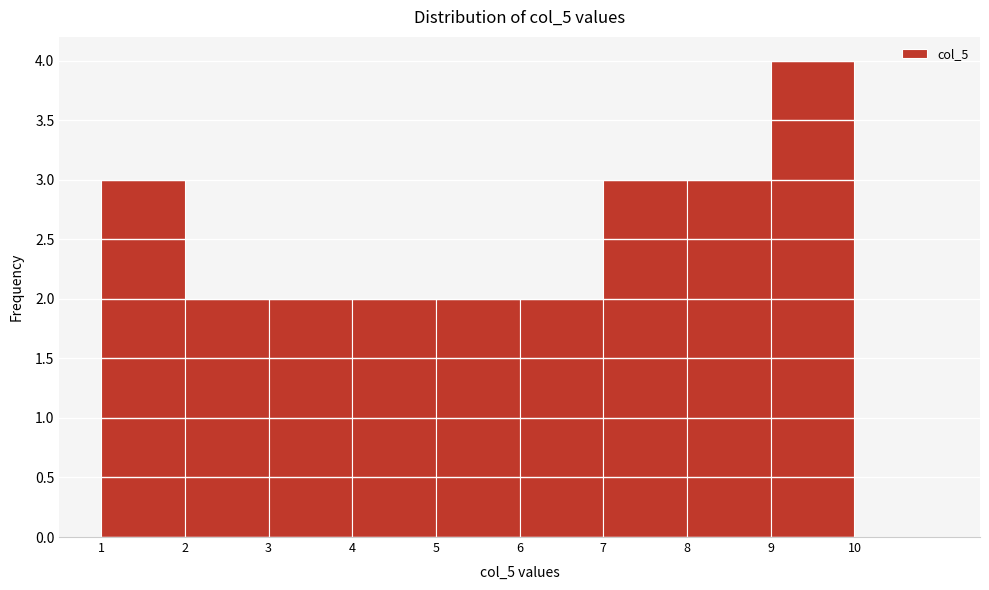

Reading left to right, list every bar in this chart as the range it spans on the x-axis followed by its height. The values are not printed on the chart, so give them approximately, as read against the axis.

1 to 2: 3
2 to 3: 2
3 to 4: 2
4 to 5: 2
5 to 6: 2
6 to 7: 2
7 to 8: 3
8 to 9: 3
9 to 10: 4
10 to 11: 0